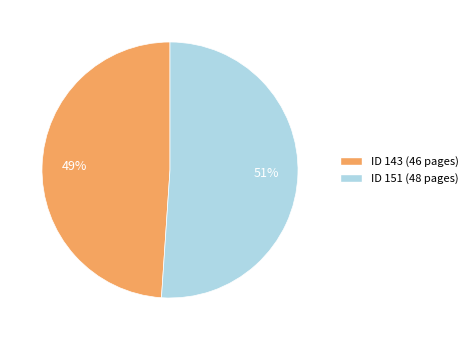

Is there any slice that represents more than half of the pie?

Yes